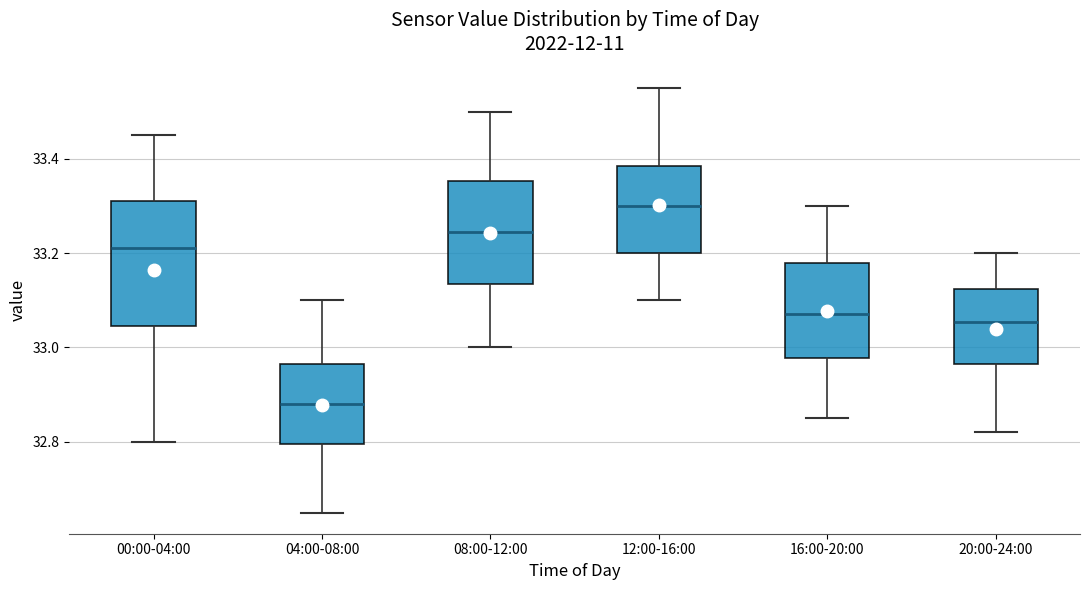

Reading left to right, transcribe this box plot: for each box, give where its median line is, the range the box spans, and where its two whiskers end, as read against the y-axis. The values are not printed on the chart, so give them approximately, as read against the axis.

00:00-04:00: median 33.22, box 33.04 to 33.32, whiskers 32.80 to 33.46
04:00-08:00: median 32.88, box 32.80 to 32.96, whiskers 32.66 to 33.10
08:00-12:00: median 33.24, box 33.14 to 33.36, whiskers 33.00 to 33.50
12:00-16:00: median 33.30, box 33.20 to 33.38, whiskers 33.10 to 33.56
16:00-20:00: median 33.08, box 32.98 to 33.18, whiskers 32.86 to 33.30
20:00-24:00: median 33.06, box 32.96 to 33.12, whiskers 32.82 to 33.20